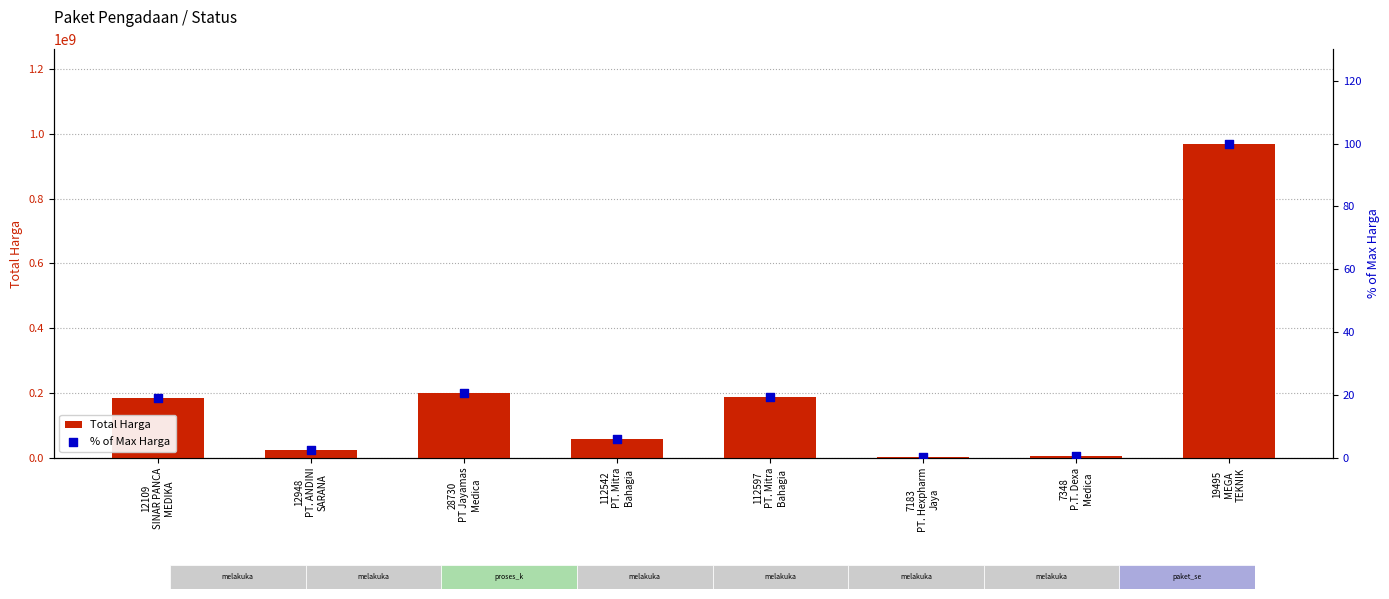

Which series contains the lowest Y value?

% of Max Harga